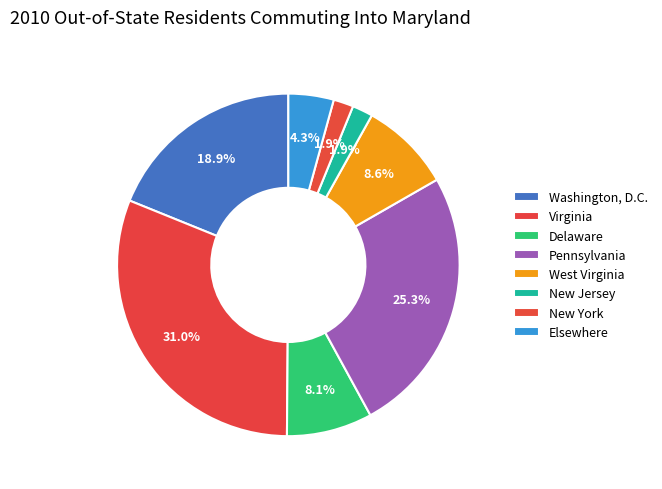

Rank the categories by value from highest to lowest.

Virginia, Pennsylvania, Washington, D.C., West Virginia, Delaware, Elsewhere, New Jersey, New York